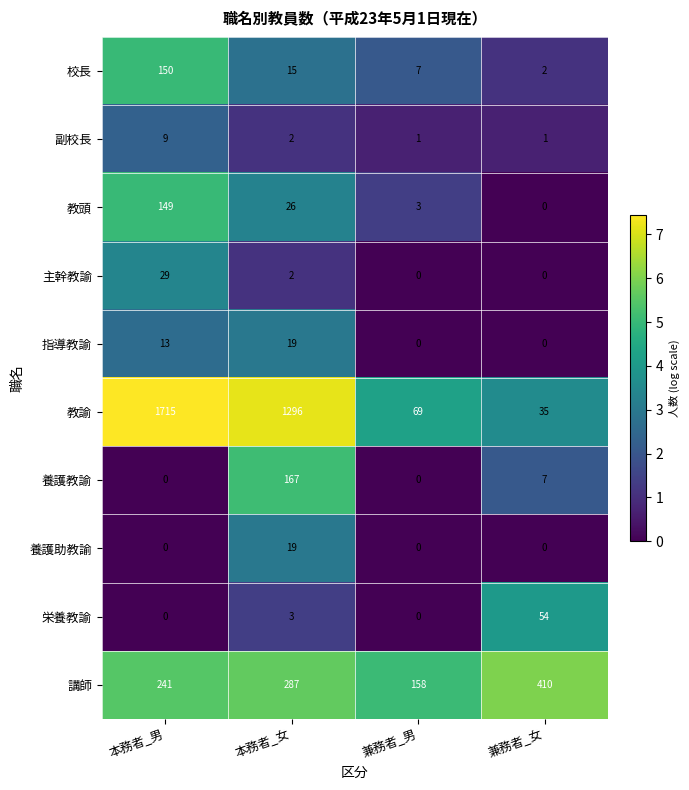

What is the total value across all series at 兼務者_女?

509